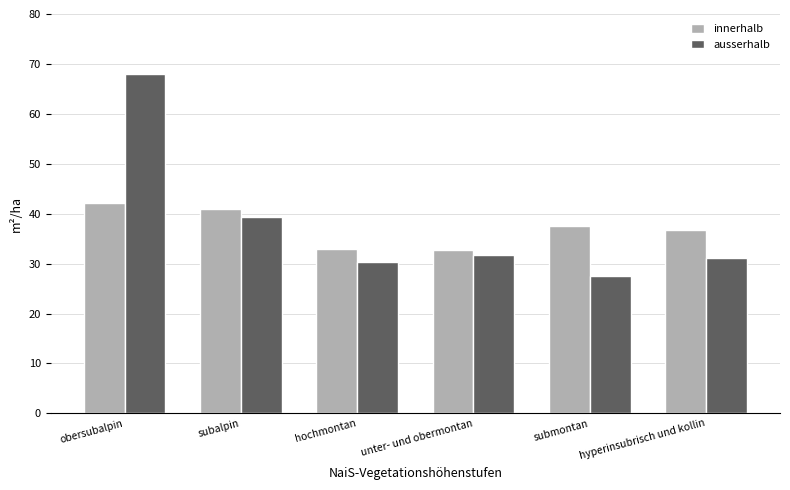

Which category has the highest value in the innerhalb series?

obersubalpin